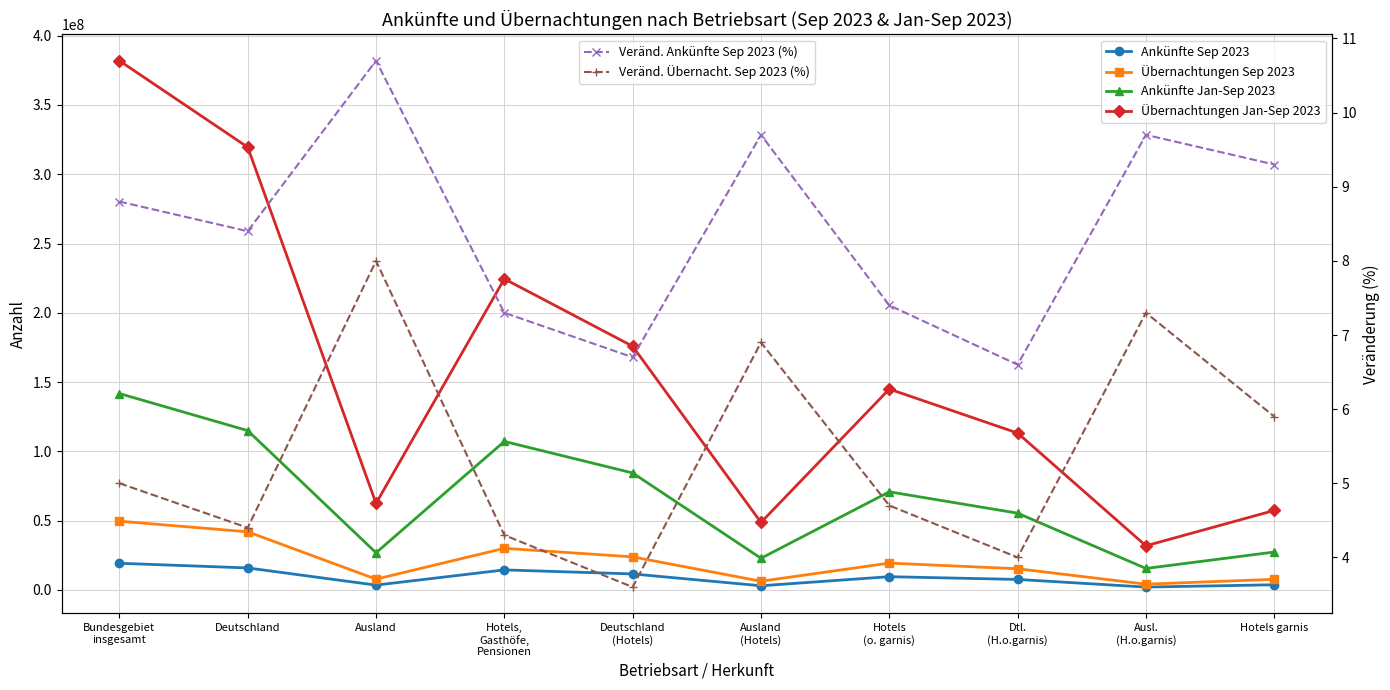

What is the difference between the Ankünfte Jan-Sep 2023 values at Hotels,
Gasthöfe,
Pensionen and Ausland
(Hotels)?

84343858.0